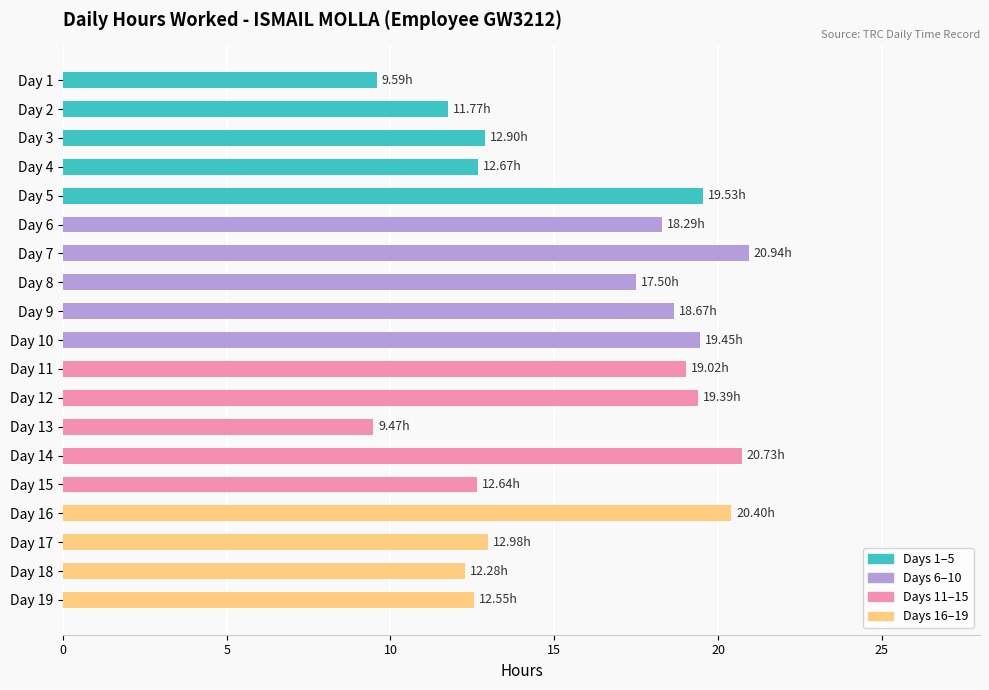

What is the change in value from Day 12 to Day 14?

+1.3